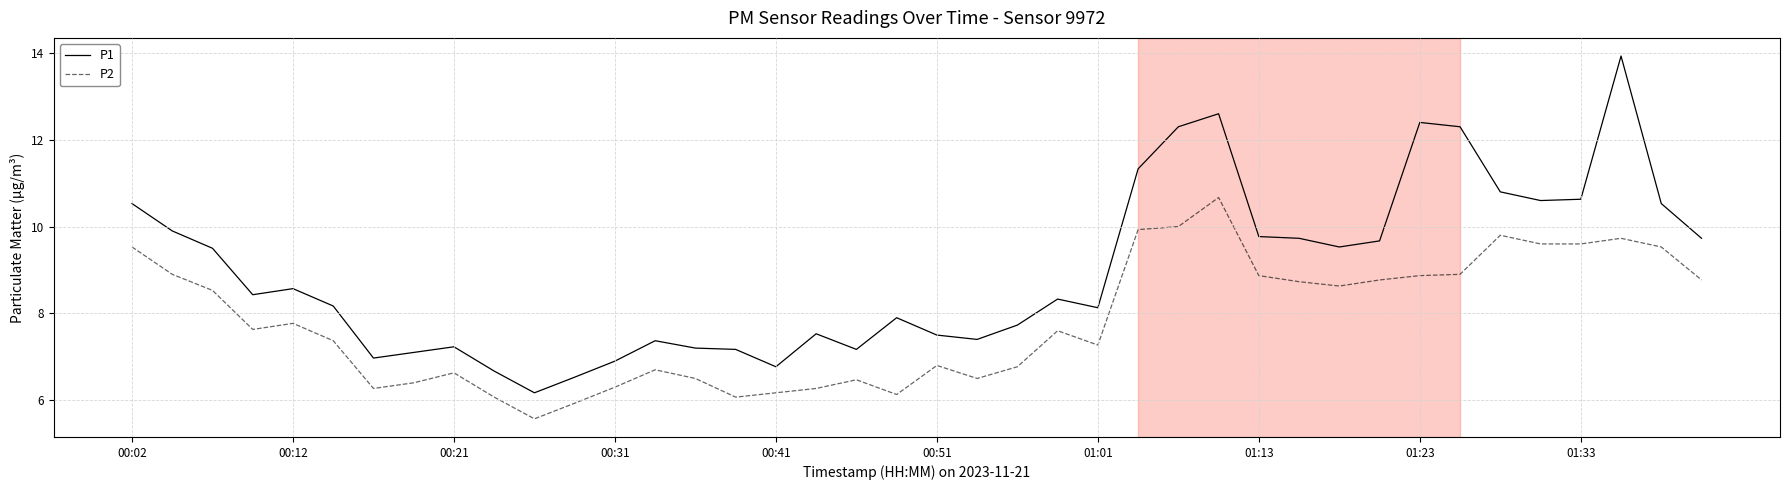

In P1, how many points are lower than both neighbors (excluding endpoints)?

9